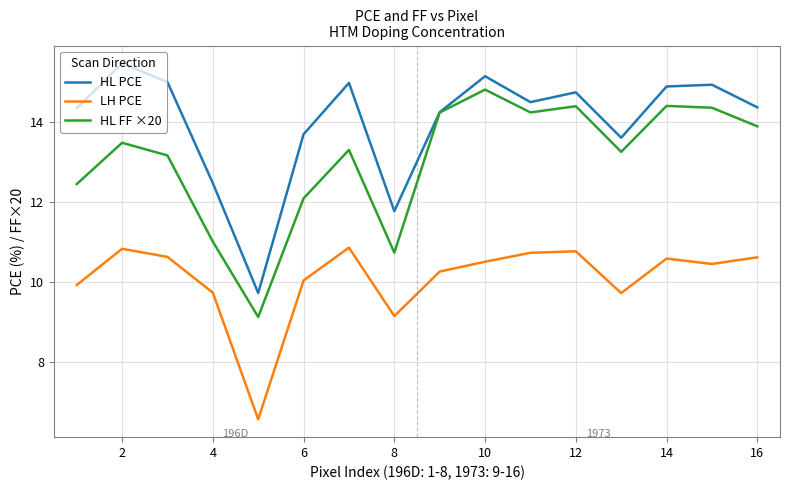

True or false: LH PCE and HL PCE cross at least once.

False